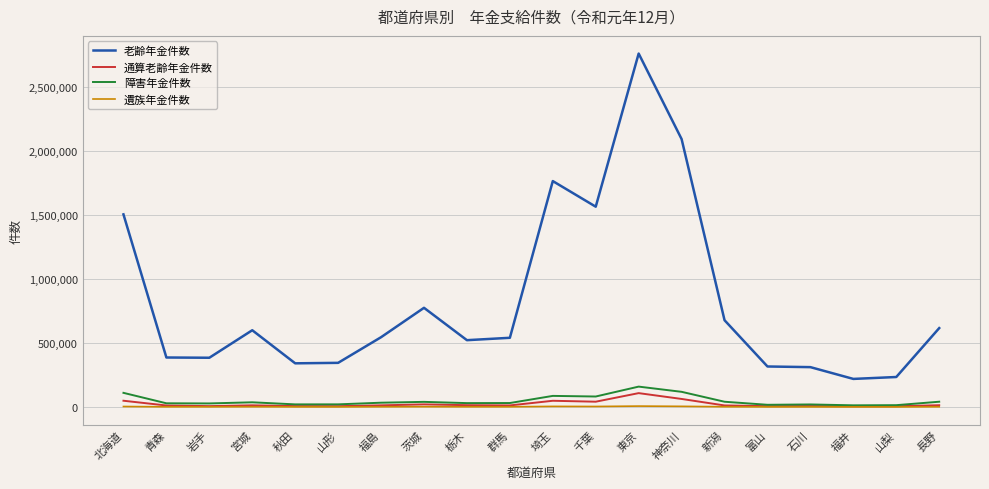

What is the maximum value shown in the chart?

2765213